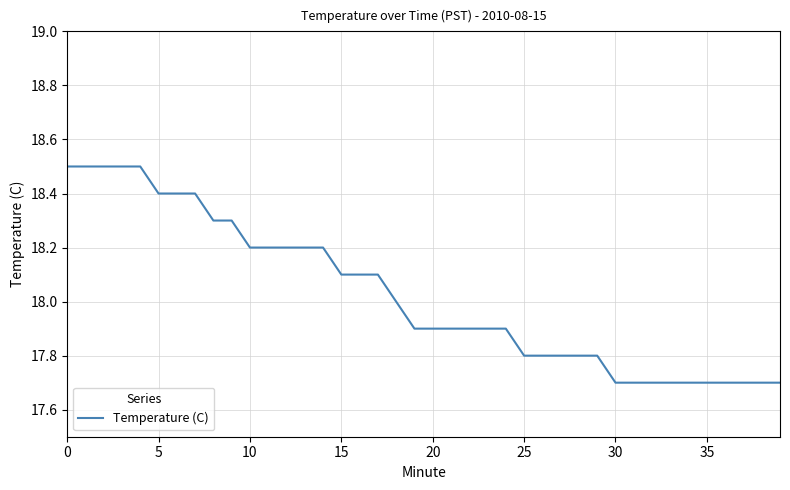

What is the smallest value displayed?

17.7